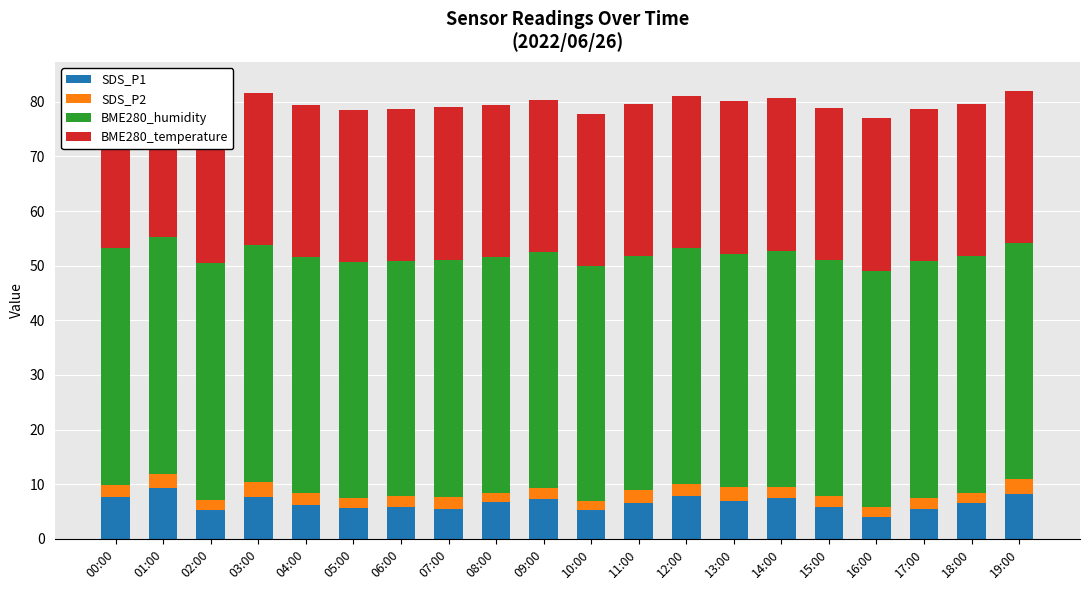

What are all the series names shown in the legend?

SDS_P1, SDS_P2, BME280_humidity, BME280_temperature